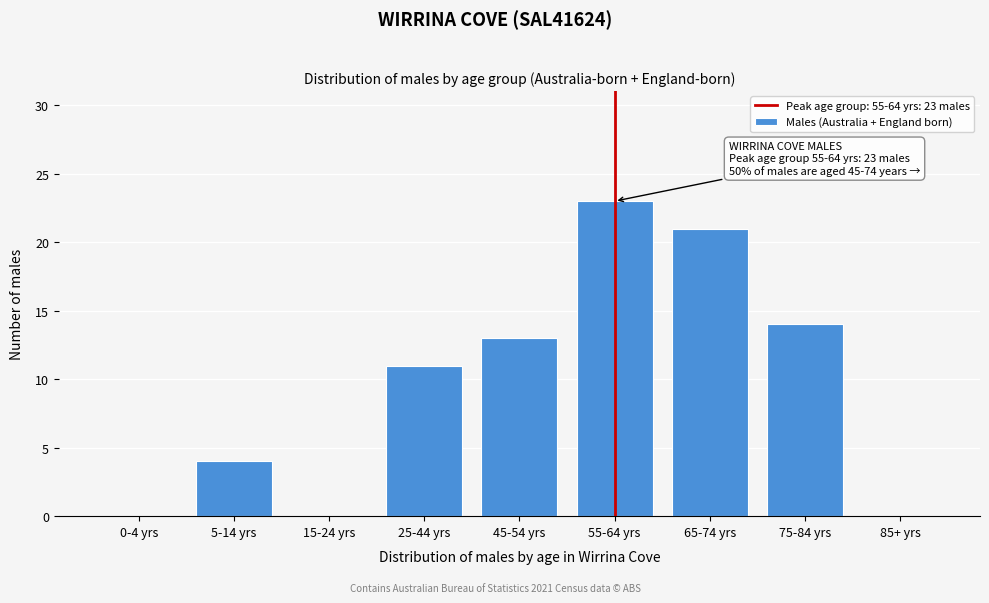

Reading left to right, what are all the values shown in this chart?

0-4 yrs=0	5-14 yrs=4	15-24 yrs=0	25-44 yrs=11	45-54 yrs=13	55-64 yrs=23	65-74 yrs=21	75-84 yrs=14	85+ yrs=0